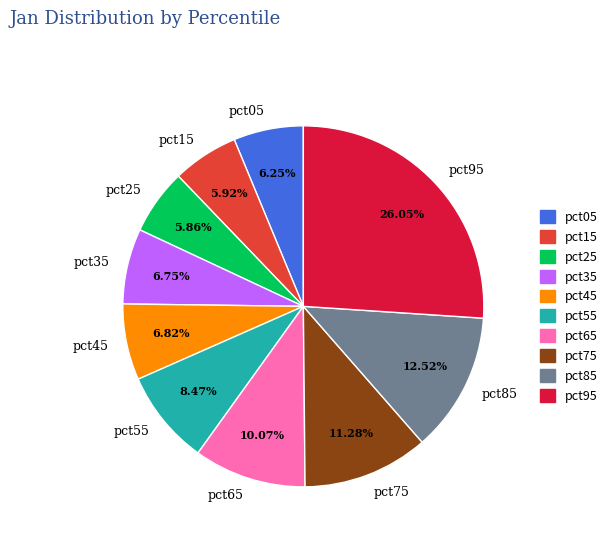

To the nearest percent, what is the difference between the pct25 and pct65 slice percentages?

4%